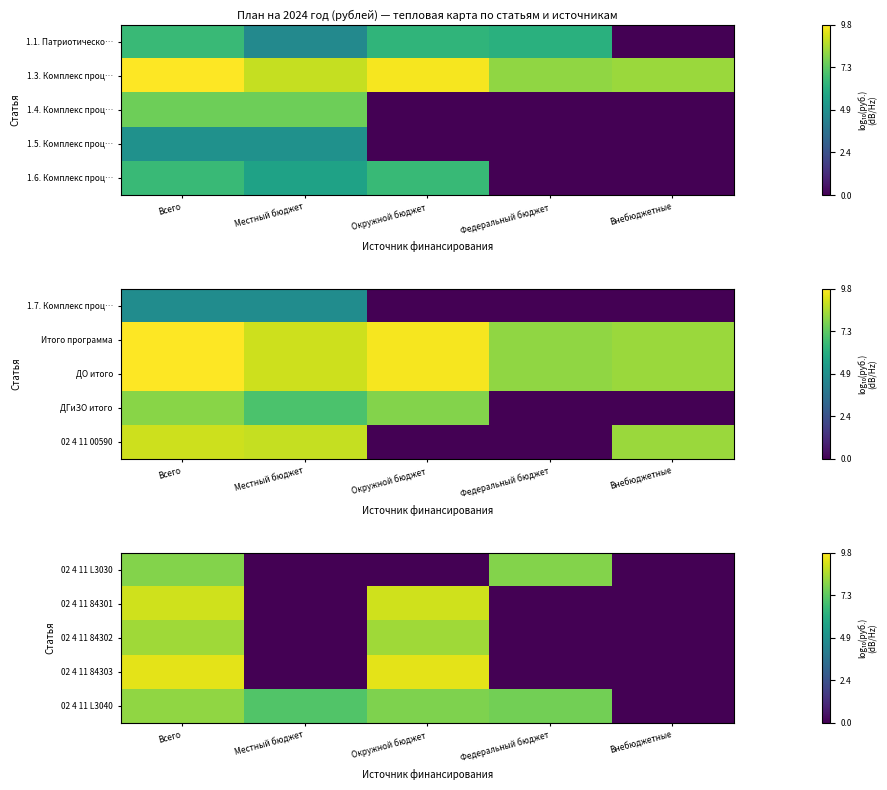

What is the sum of all 02 4 11 84302 values?

16.8